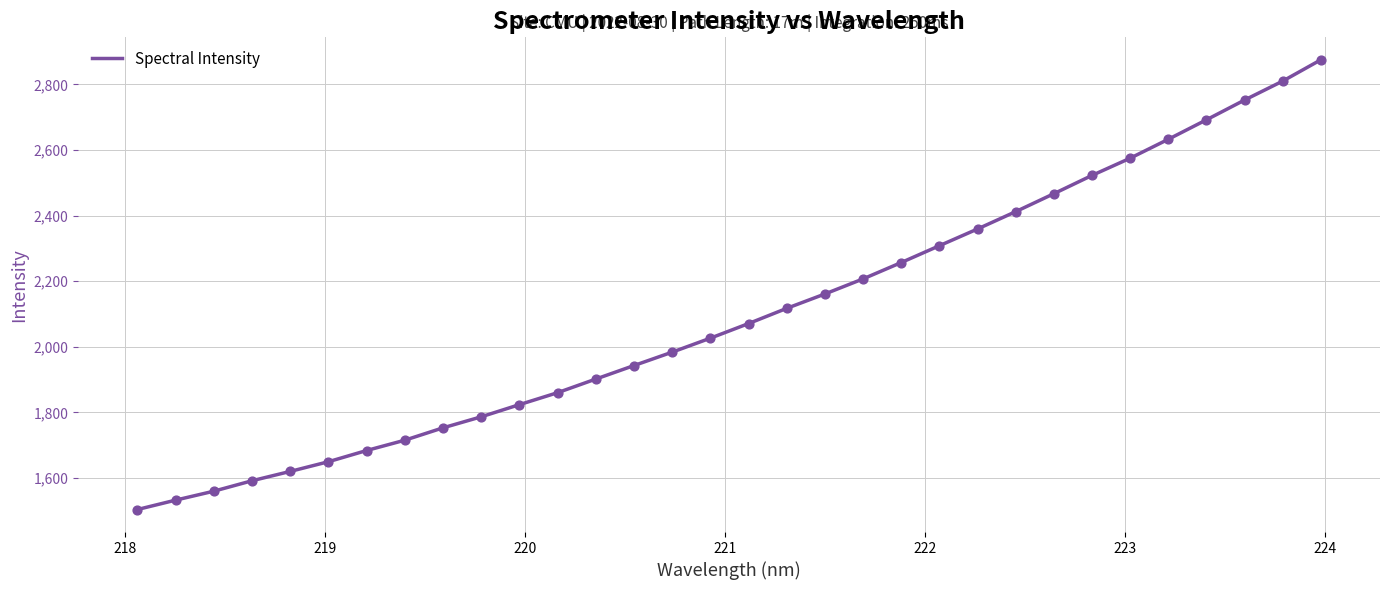

What is the greatest value displayed?

2874.6